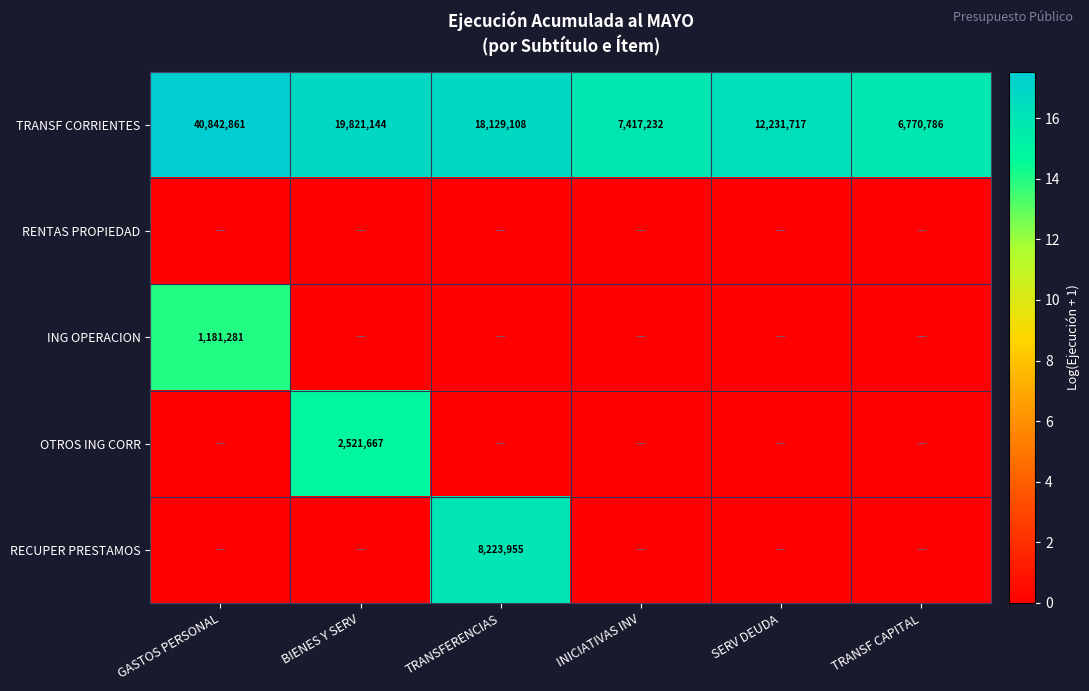

Rank the categories by TRANSF CORRIENTES value from highest to lowest.

GASTOS PERSONAL, BIENES Y SERV, TRANSFERENCIAS, SERV DEUDA, INICIATIVAS INV, TRANSF CAPITAL